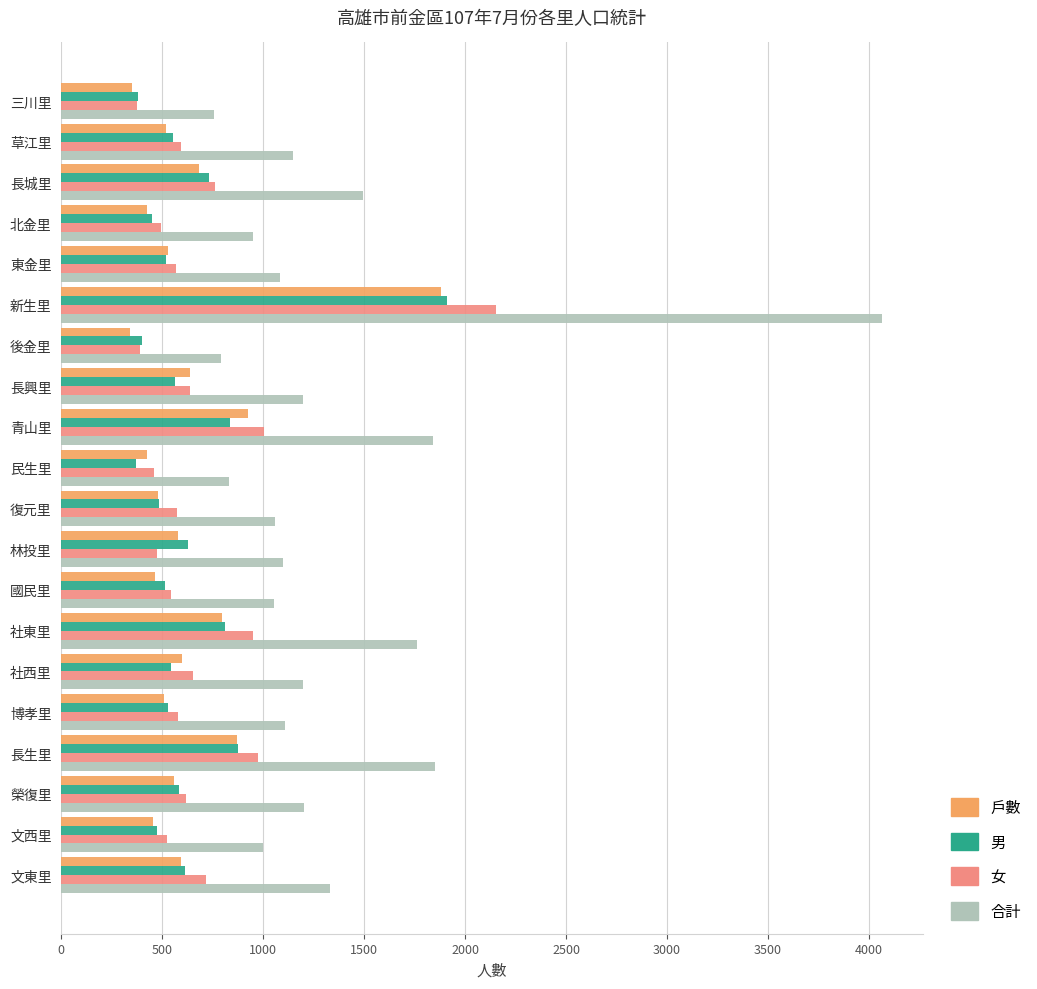

How many distinct data groups are displayed?

4